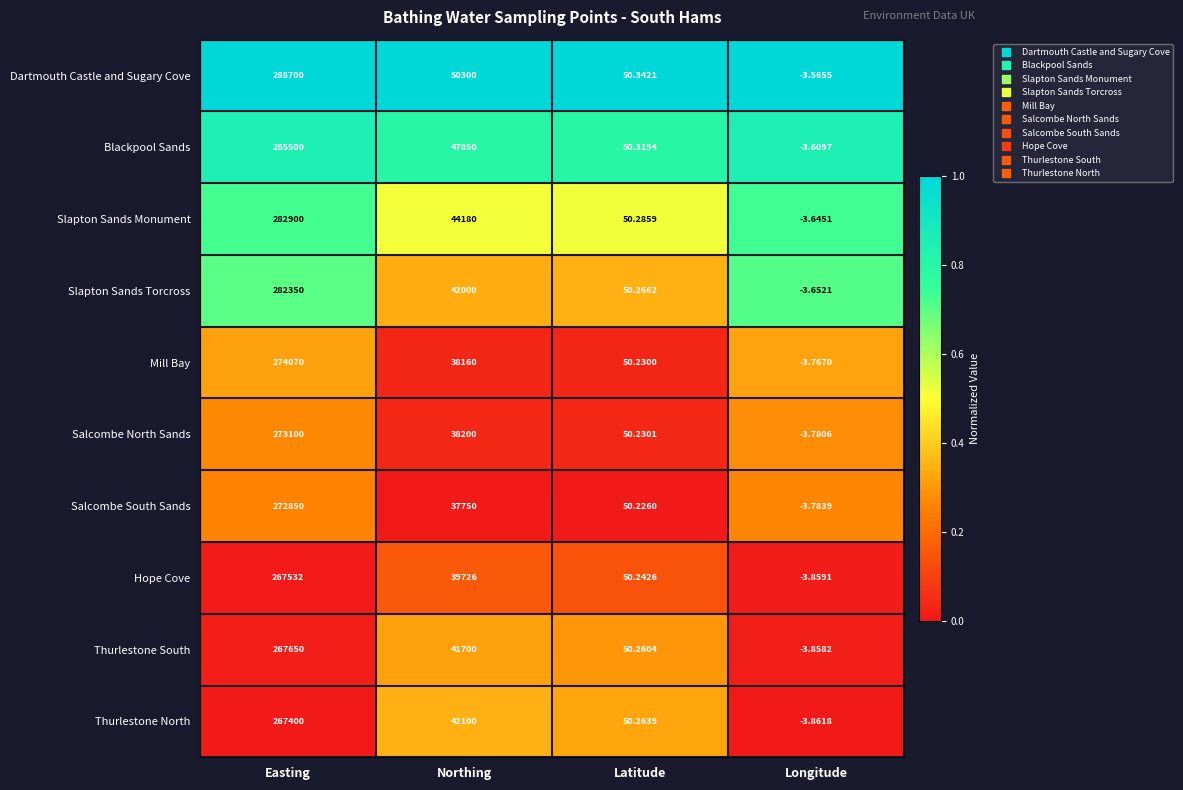

Is the value of Salcombe North Sands at Easting greater than the value of Thurlestone North at Longitude?

Yes